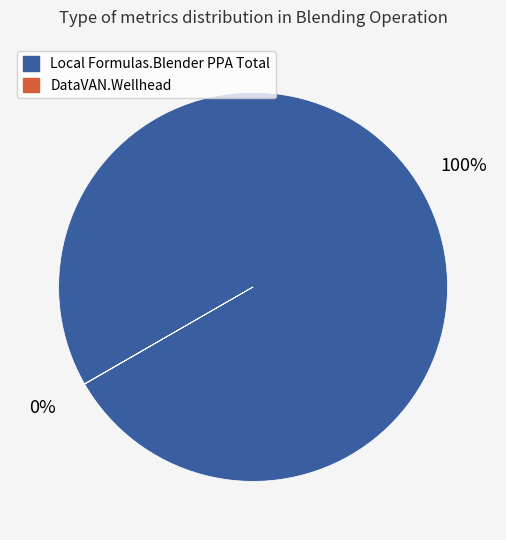

To the nearest percent, what portion does Local Formulas.Blender PPA Total represent?

100%